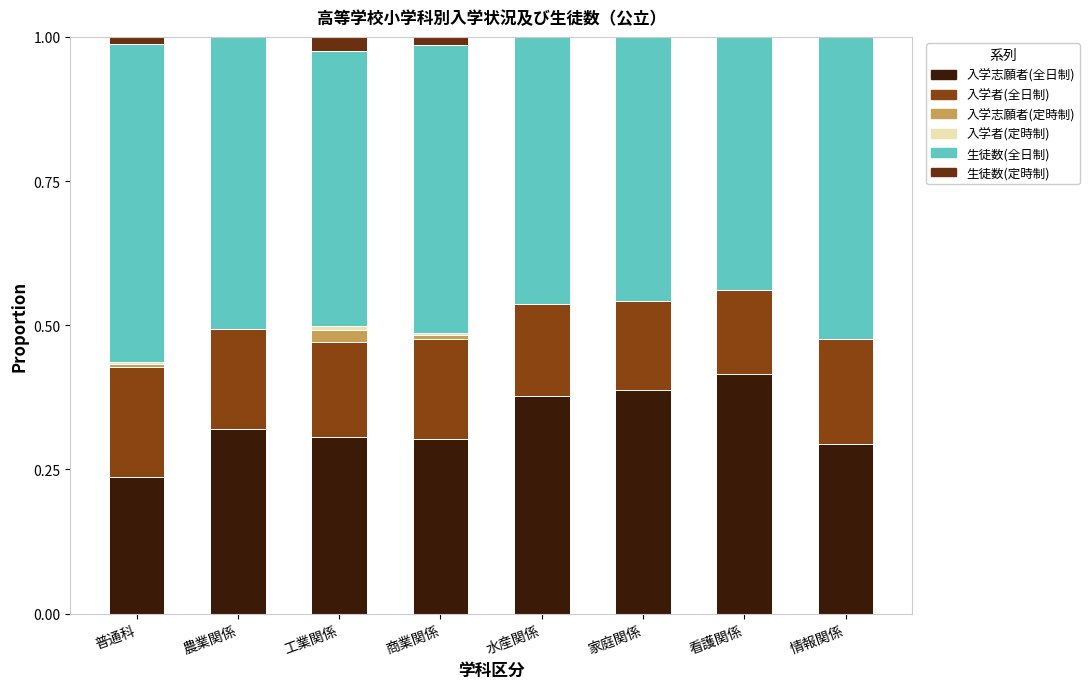

At 看護関係, list the series in order from smallest to largest.

入学志願者(定時制), 入学者(定時制), 生徒数(定時制), 入学者(全日制), 入学志願者(全日制), 生徒数(全日制)